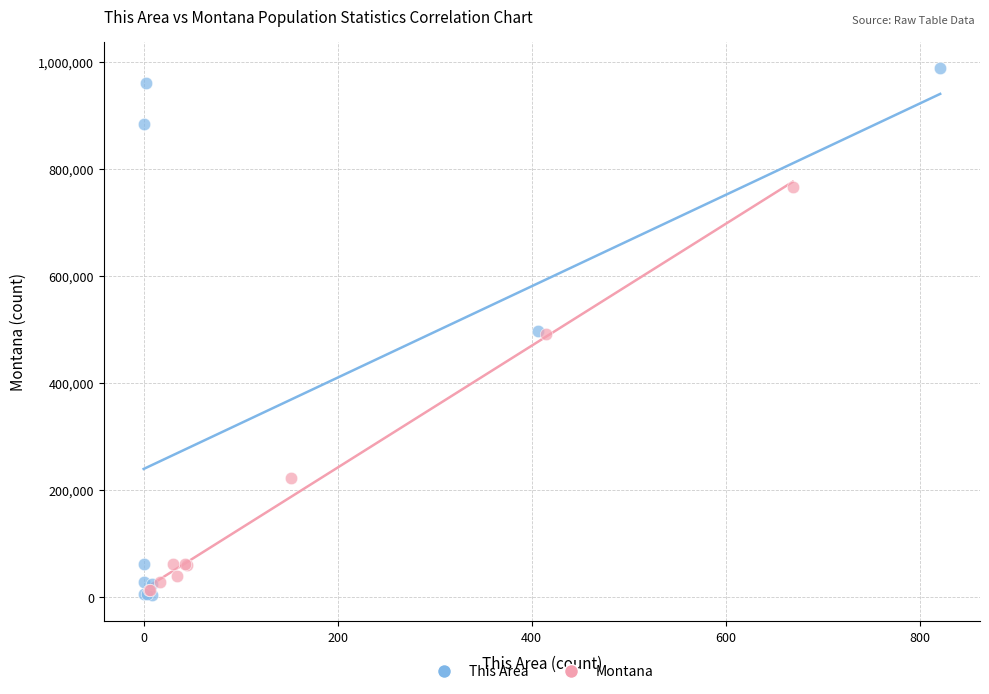

Which series contains the highest Y value?

This Area